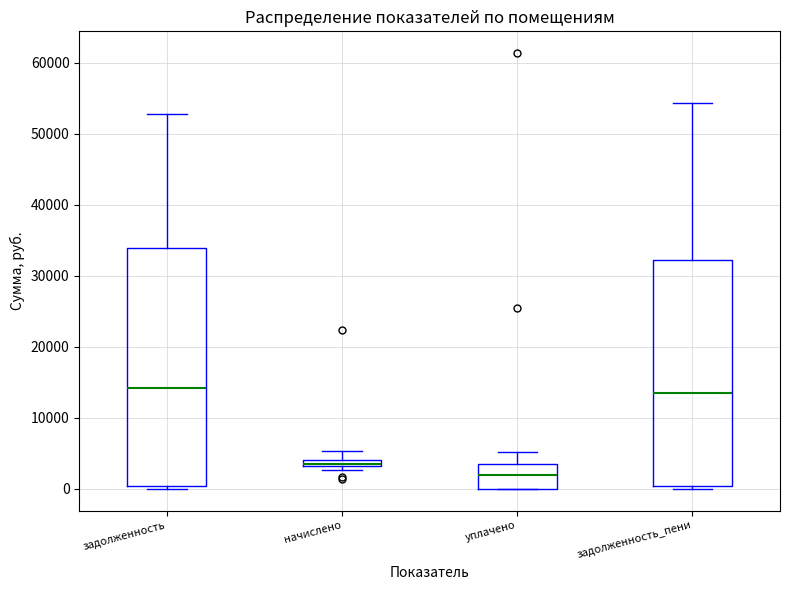

Where is the upper edge of the box for задолженность on the y-axis? The values are not printed on the chart, so give them approximately, as read against the axis.

34000